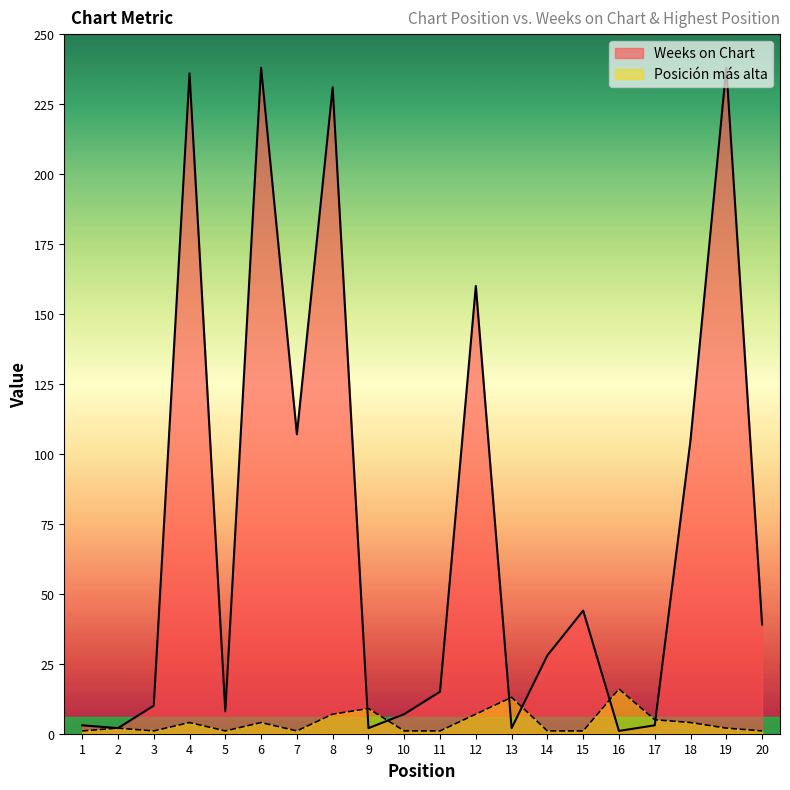

Is it true that Posicion mas alta equals 4 at 18?

True